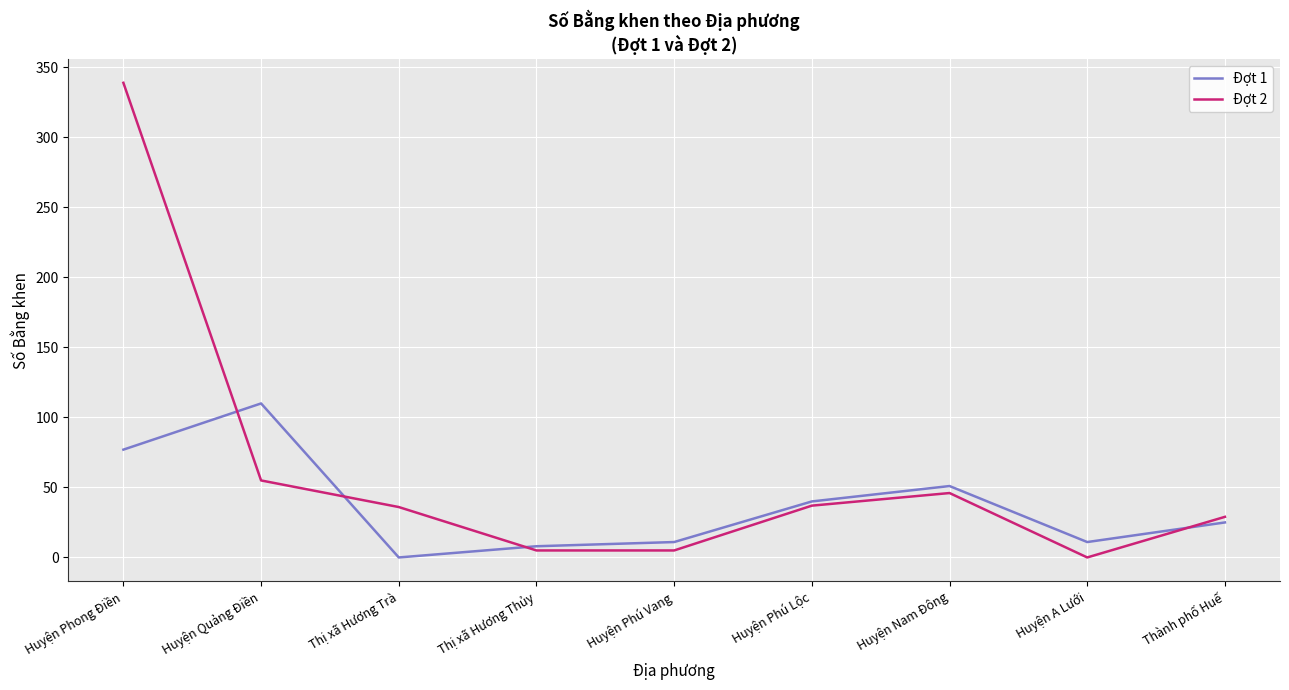

Which series has the widest spread of values?

Đợt 2